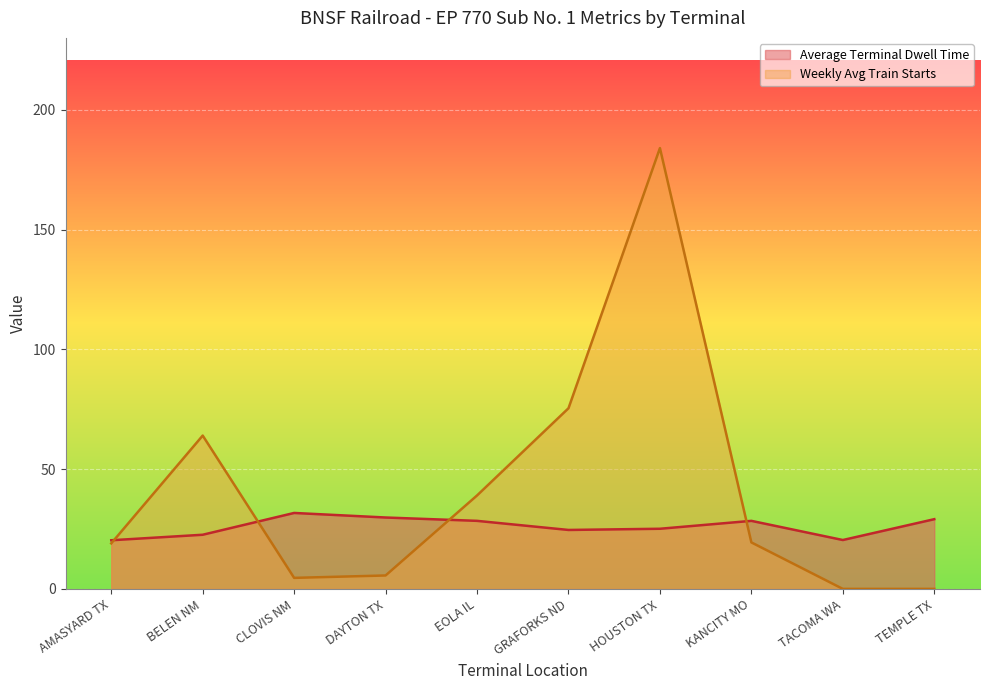

Rank the series by their average value, from lowest to highest.

Average Terminal Dwell Time, Weekly Avg Train Starts